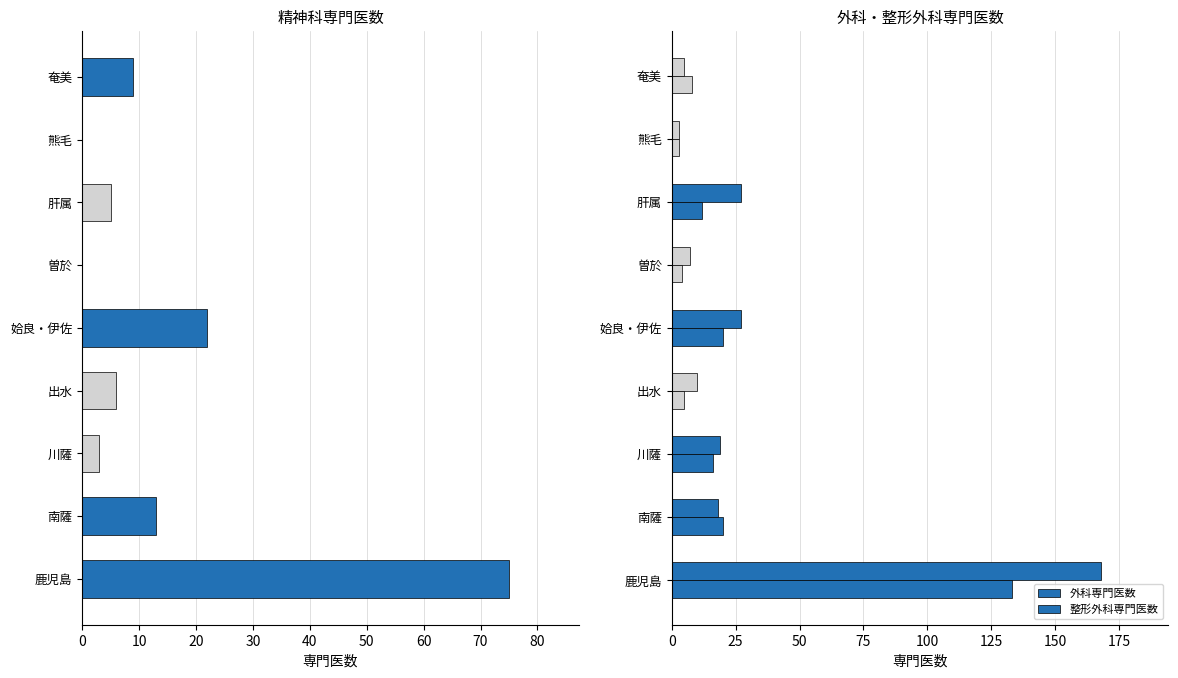

How many data points in 精神科専門医数 are above 6?

4